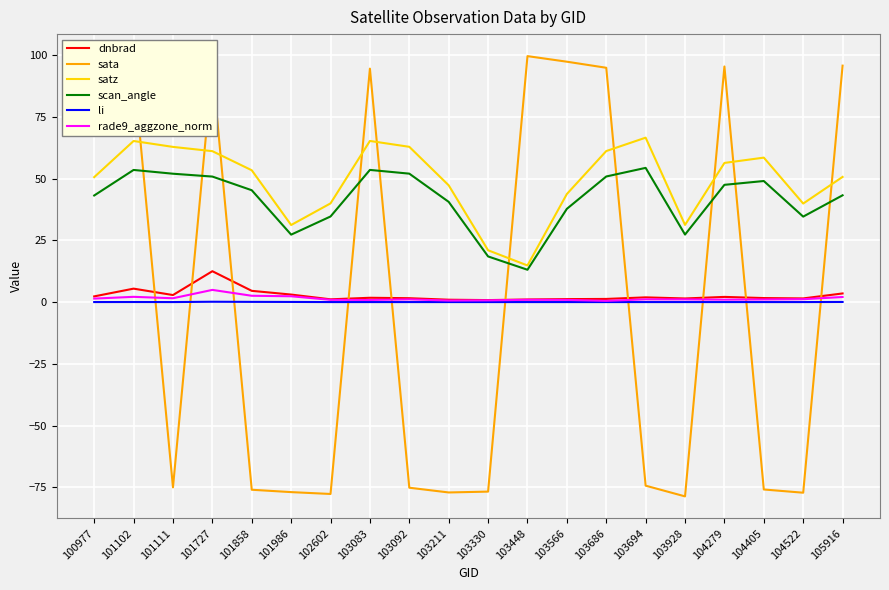

True or false: scan_angle has a value of 37.7 at 103566.

True